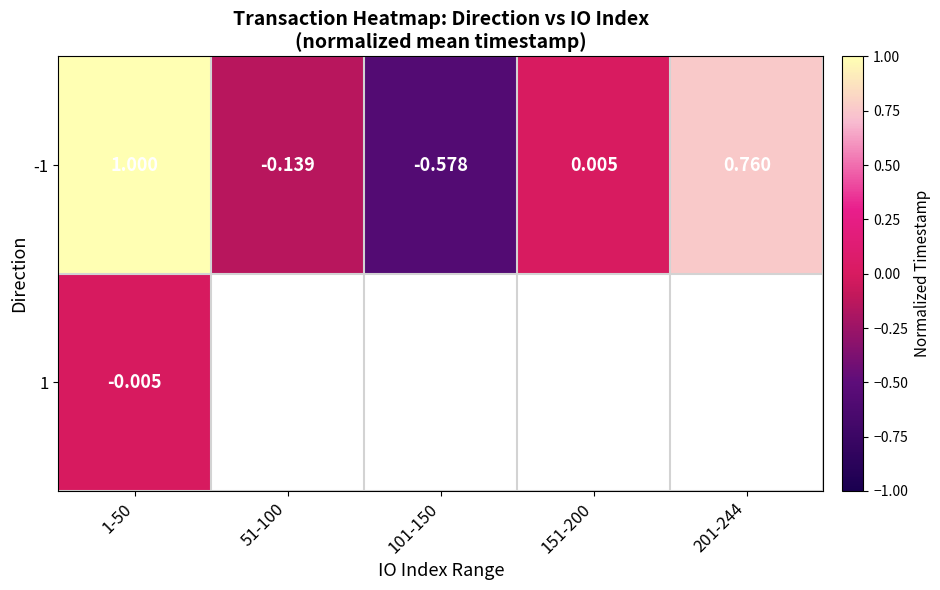

What is the average value of the -1 series?

0.2